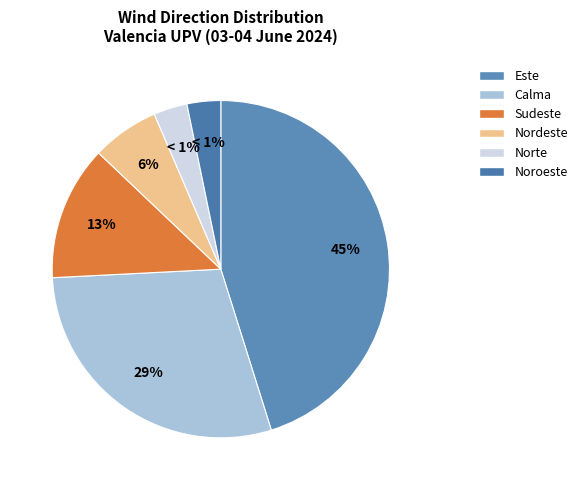

How many slices are in this pie chart?

6